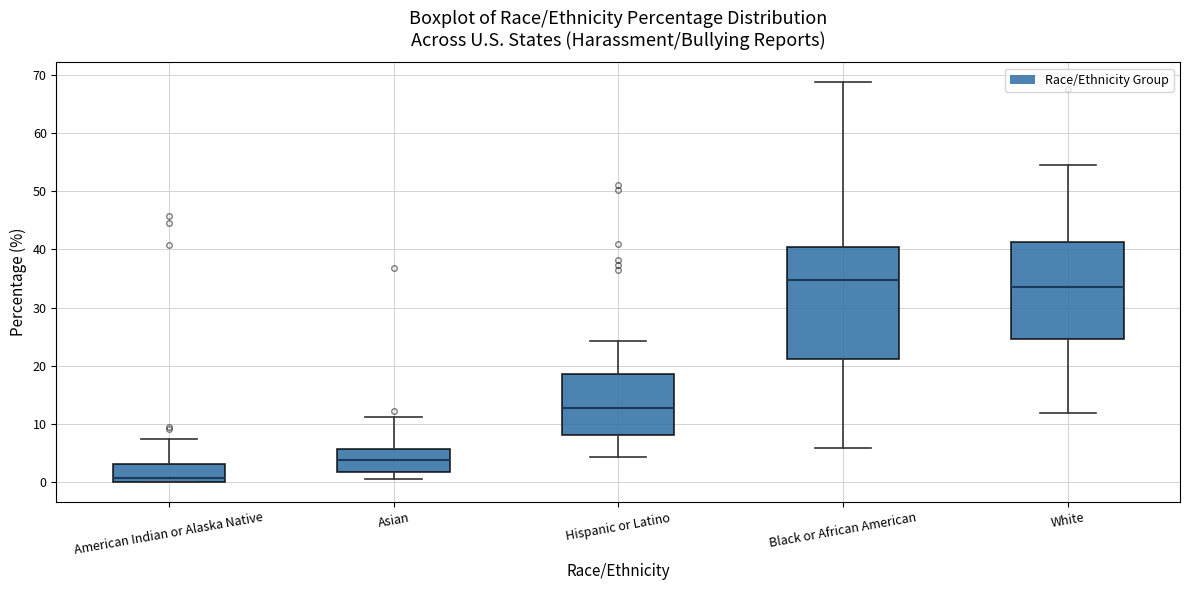

Reading left to right, read every box against the y-axis: the position of its median line, the range the box covers, and the ends of its whiskers. The values are not printed on the chart, so give them approximately, as read against the axis.

American Indian or Alaska Native: median 1, box 0 to 3, whiskers 0 to 7
Asian: median 4, box 2 to 6, whiskers 1 to 11
Hispanic or Latino: median 13, box 8 to 19, whiskers 4 to 24
Black or African American: median 35, box 21 to 40, whiskers 6 to 69
White: median 34, box 25 to 41, whiskers 12 to 55